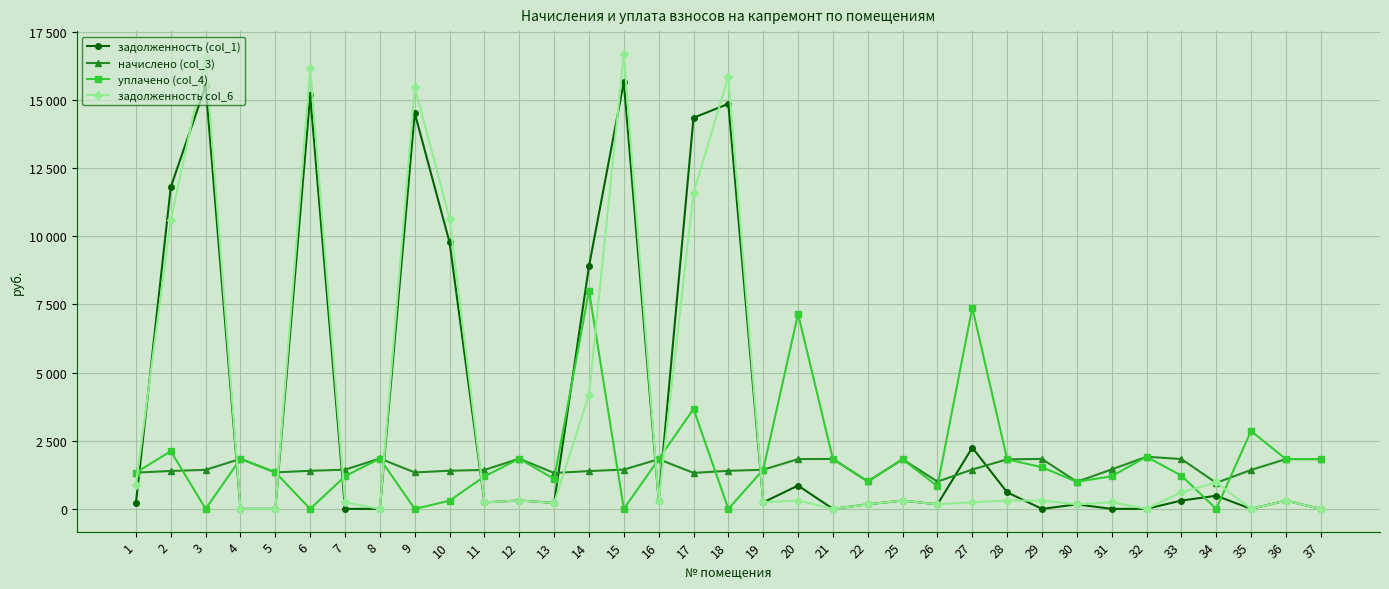

At how many categories does at least one series exceed 3382?

11